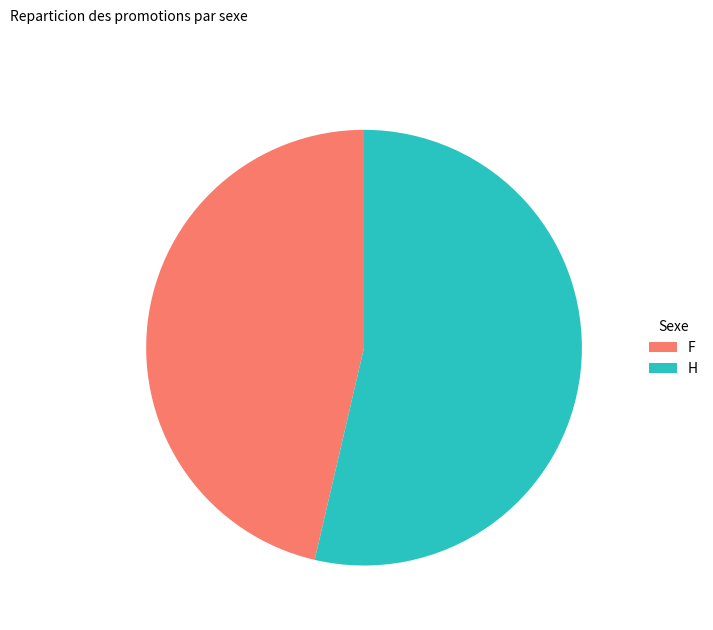

How many slices are in this pie chart?

2